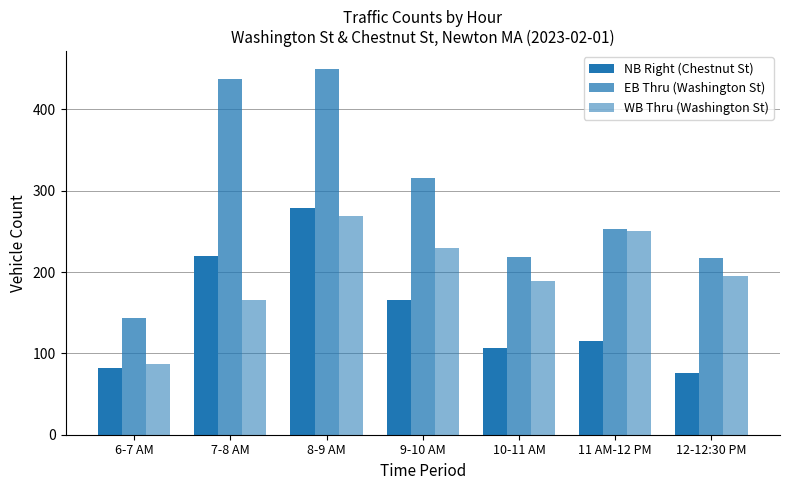

What is the difference between the maximum and minimum values in the NB Right (Chestnut St) series?

203